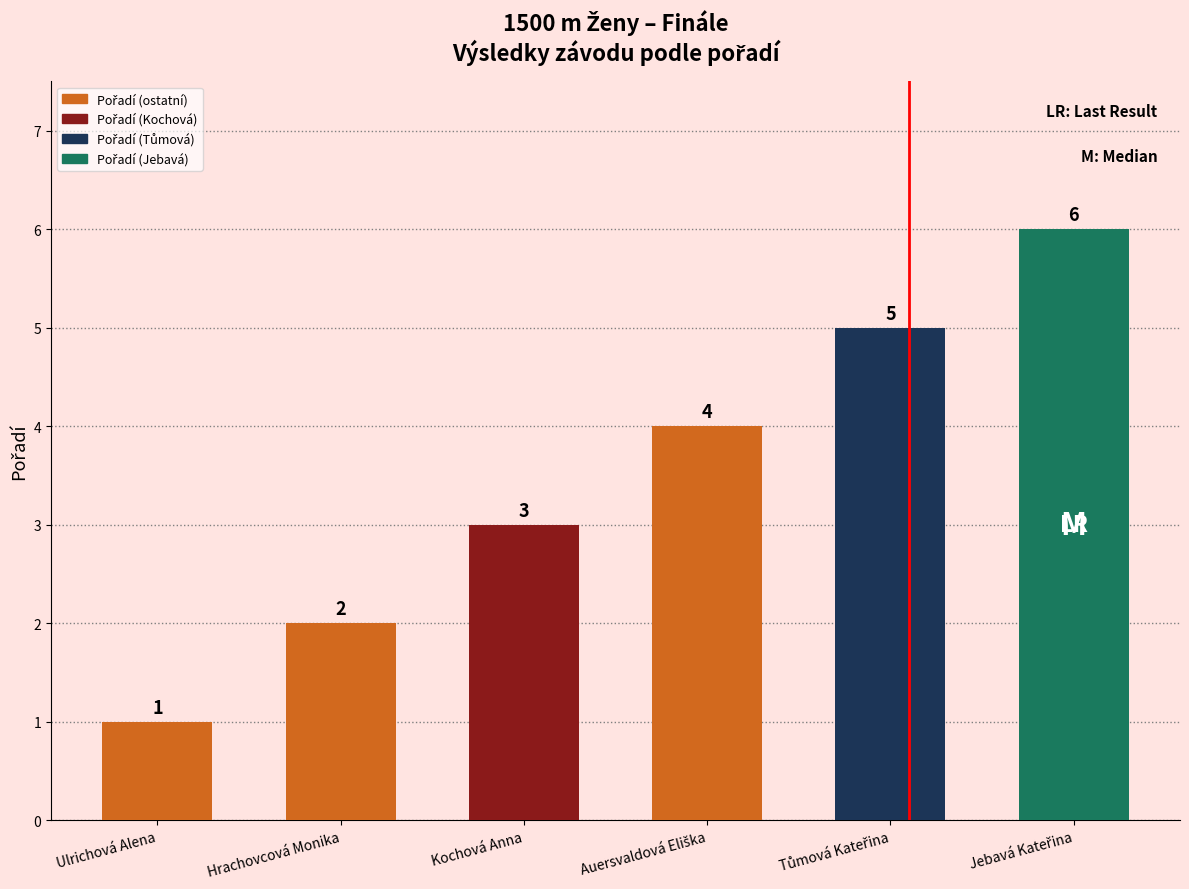

Is it true that the value at Hrachovcová Monika is 0?

False